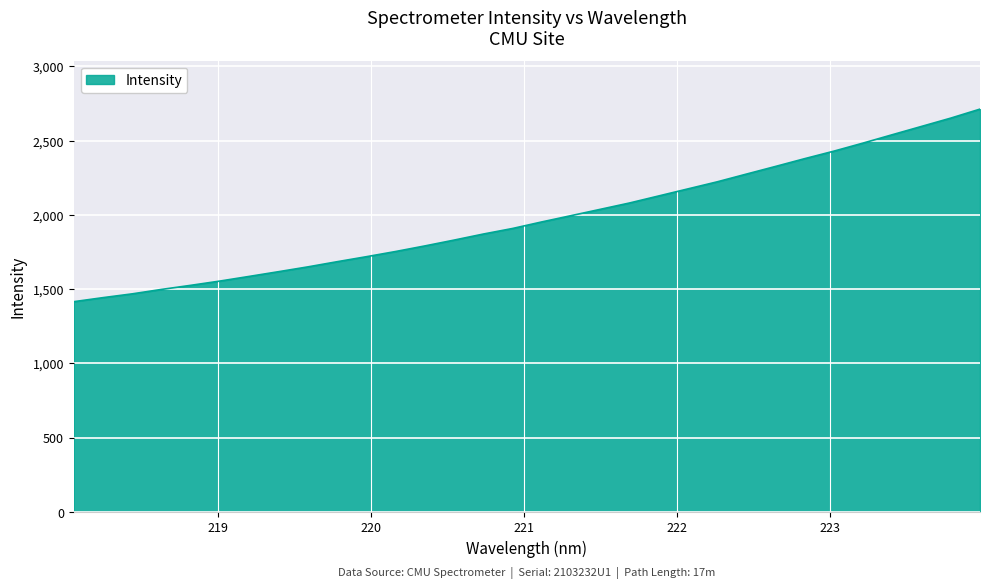

What is the greatest value displayed?

2712.1